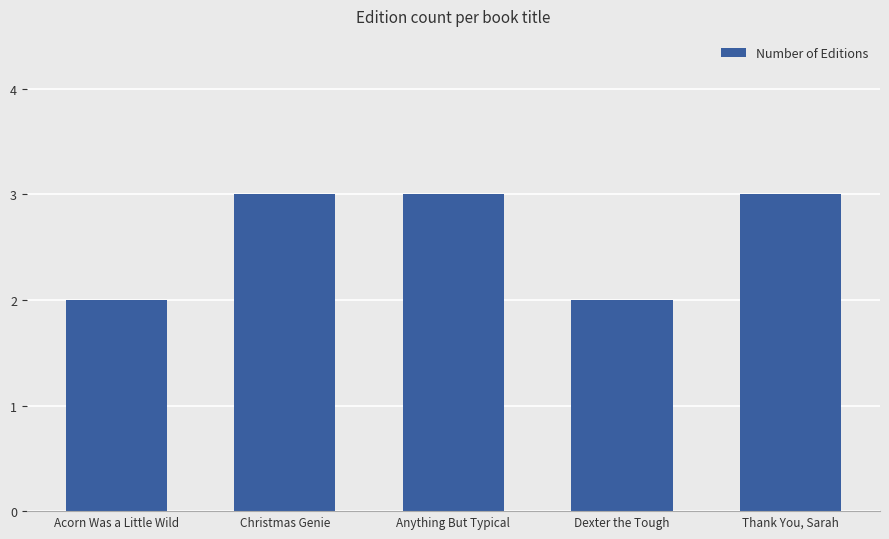

What is the smallest value displayed?

2